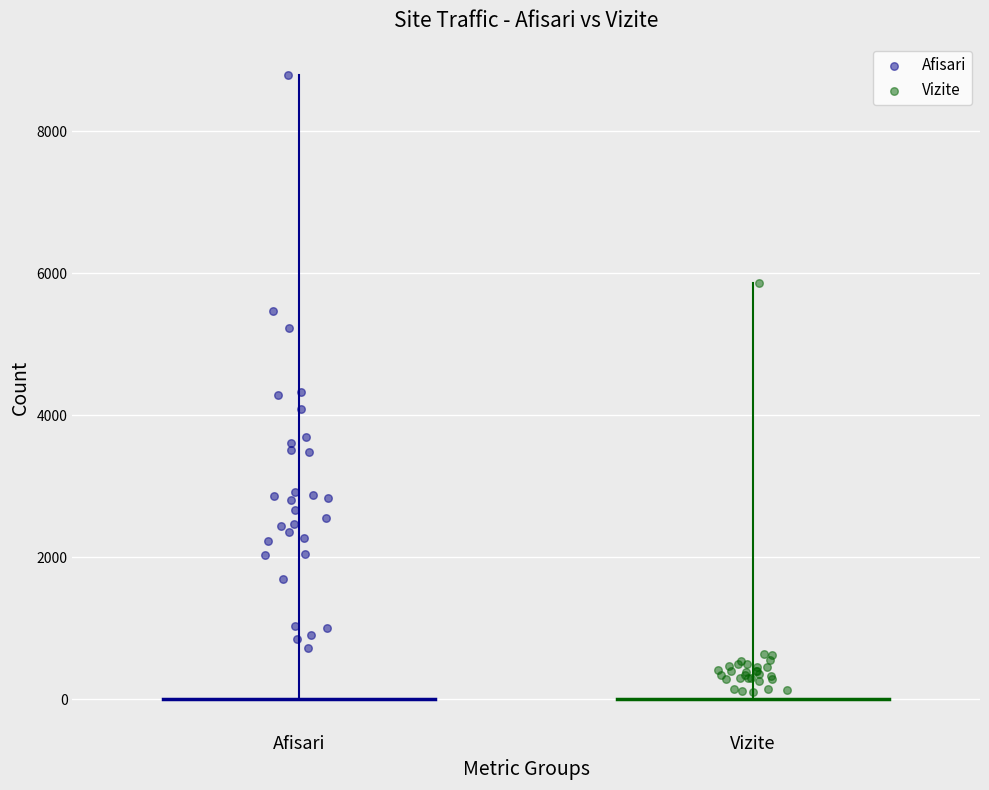

Which series reaches the minimum Y coordinate?

Vizite